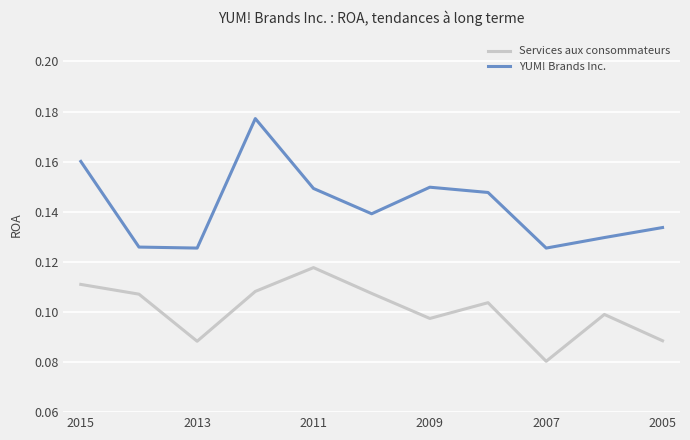

List the series in order of their overall mean, highest first.

YUM! Brands Inc., Services aux consommateurs